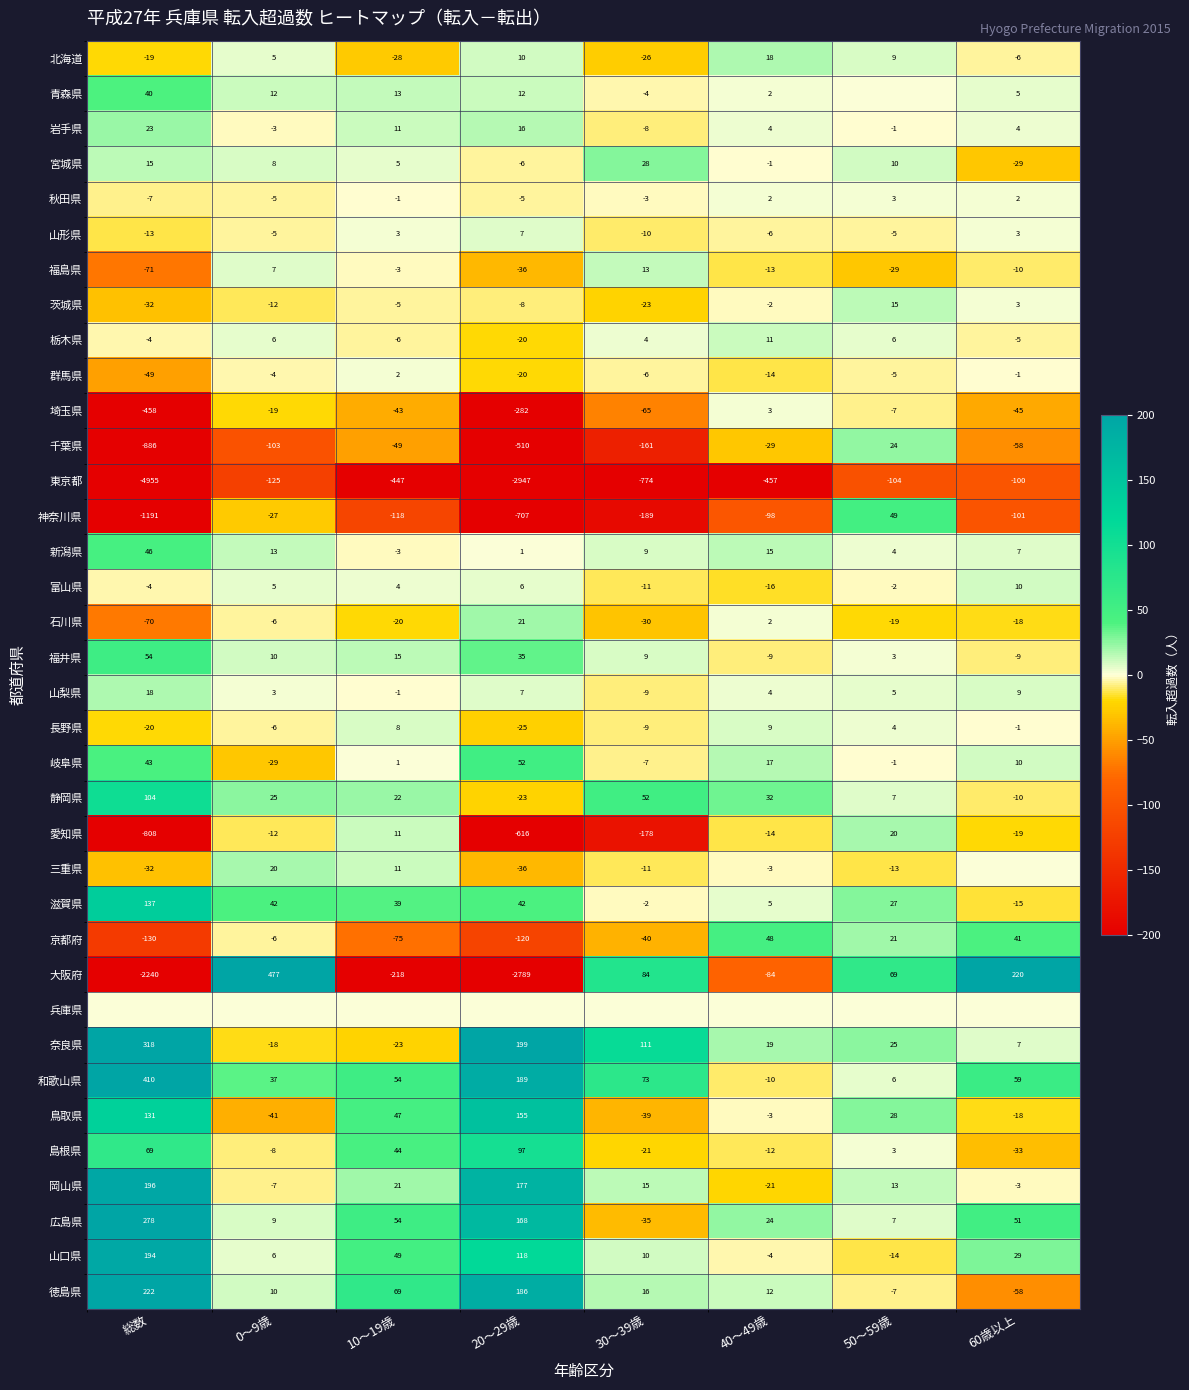

What is the maximum value for 茨城県?

15